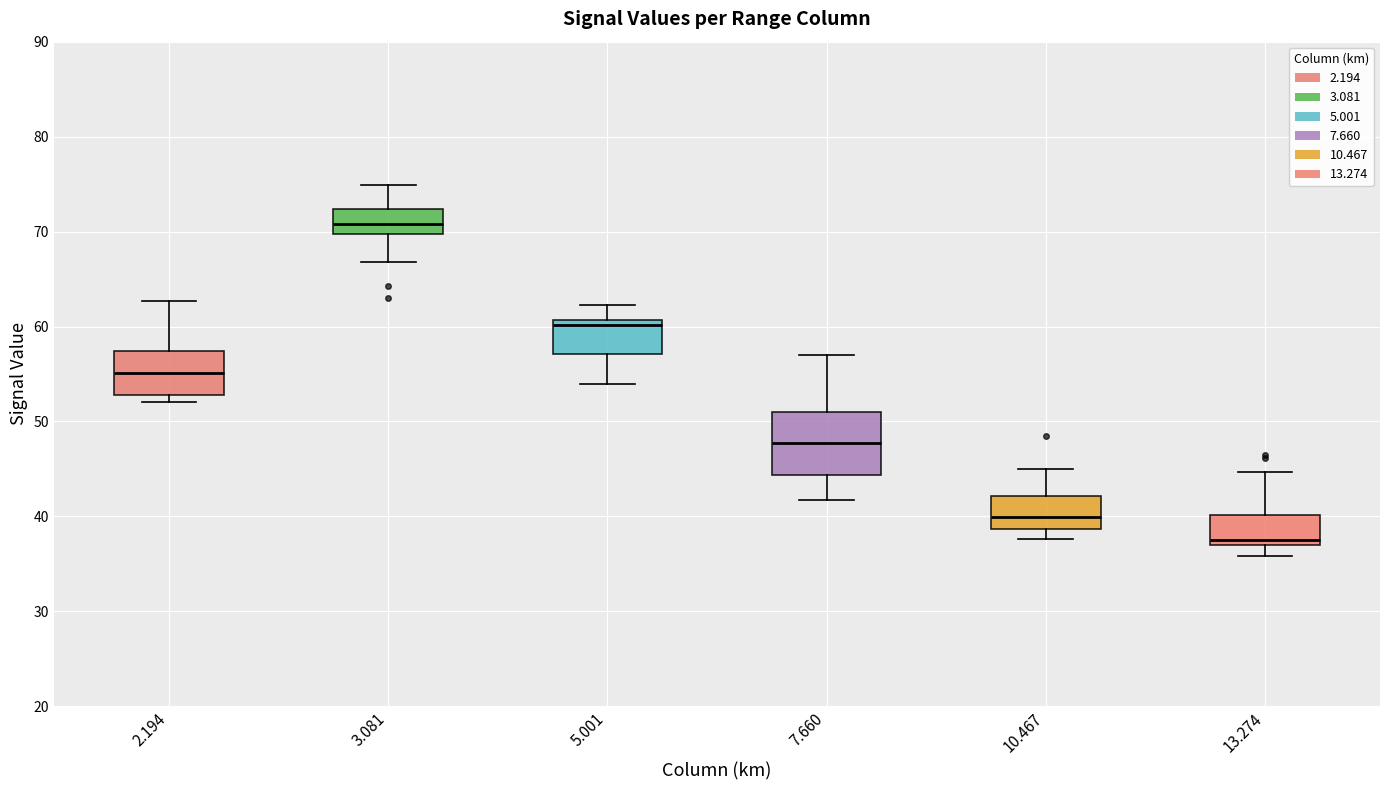

Comparing the boxes themselves (not the whiskers), which one is the tallest?

7.660